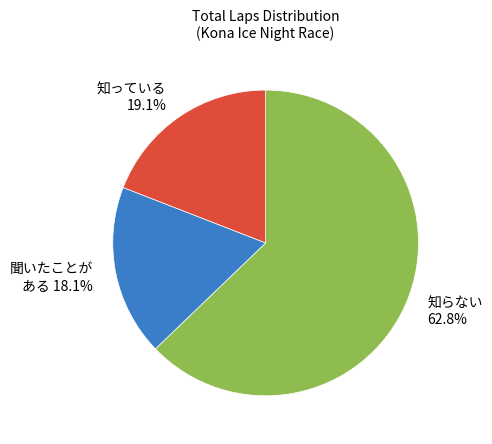

What is the ratio of the value at 知っている 19.1% to the value at 知らない 62.8%?

0.3